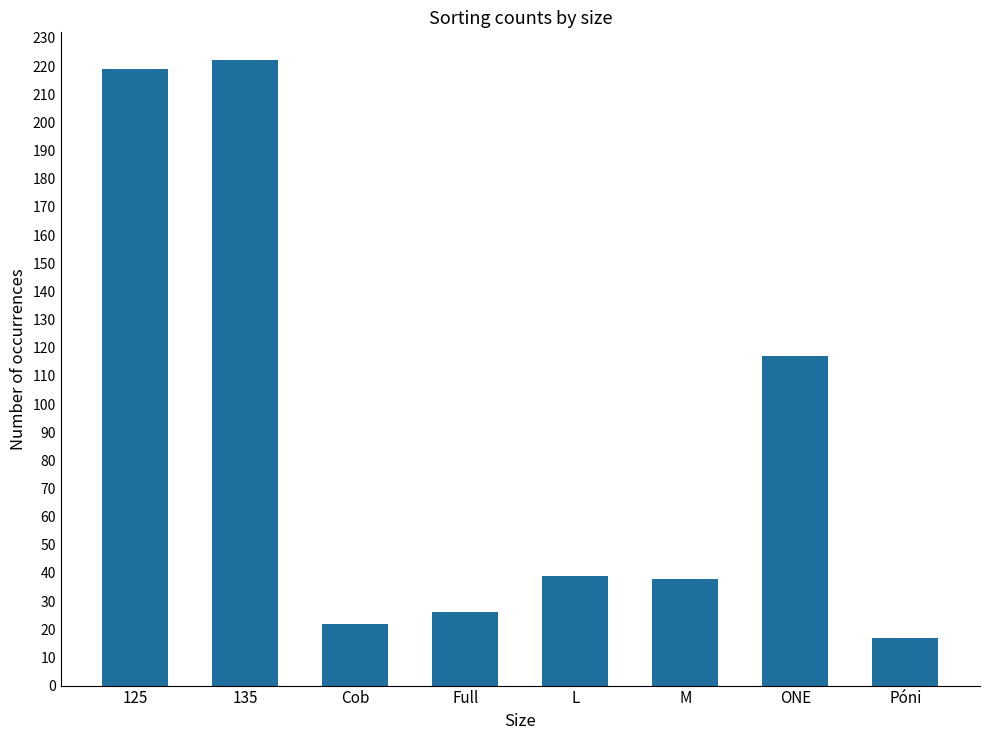

Which has a higher value, Póni or 135?

135